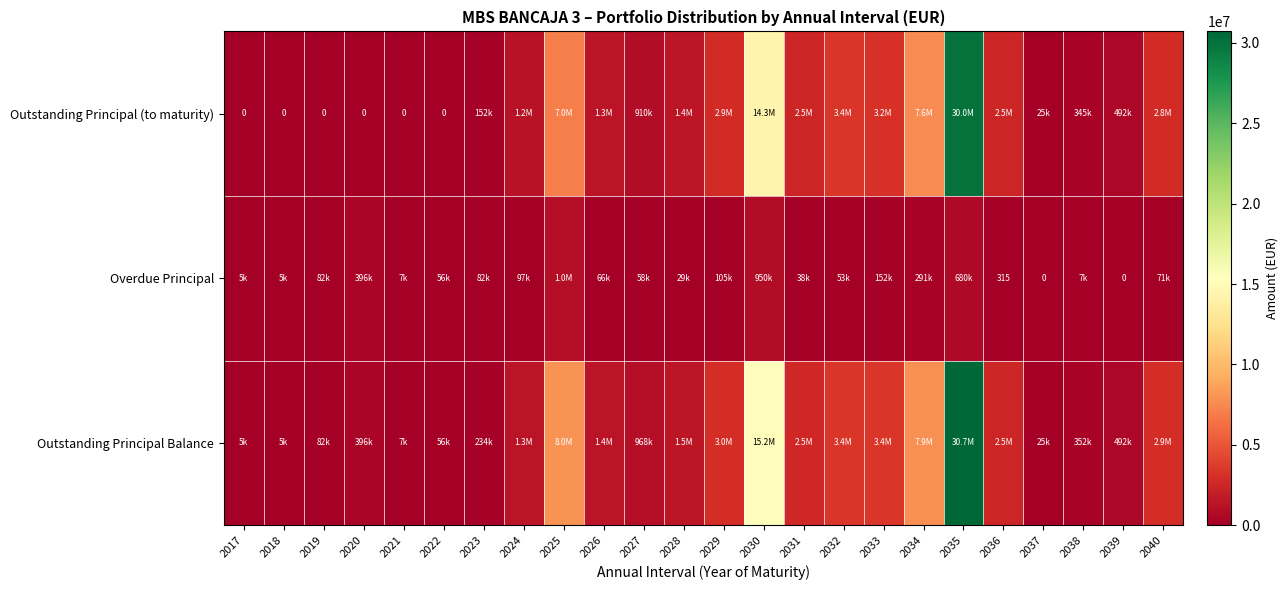

At how many categories does at least one series exceed 11368009?

2